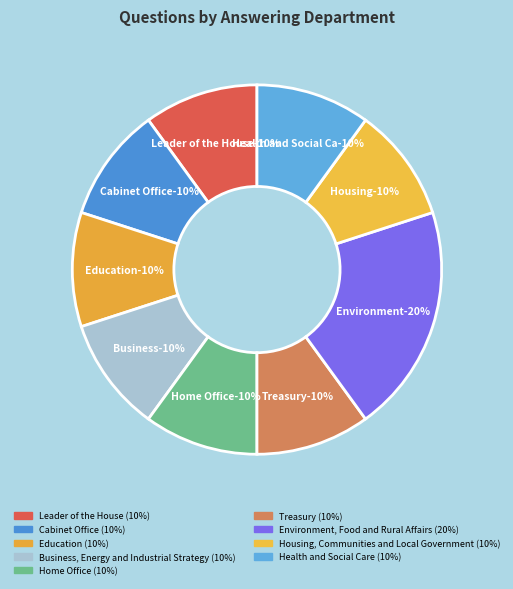

What portion of the pie excludes Education?

90.0%